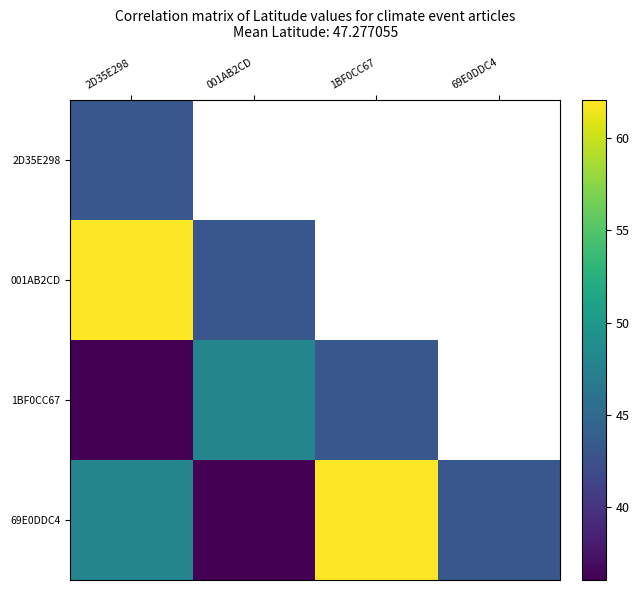

Which series has the largest total across all categories?

69E0DDC4